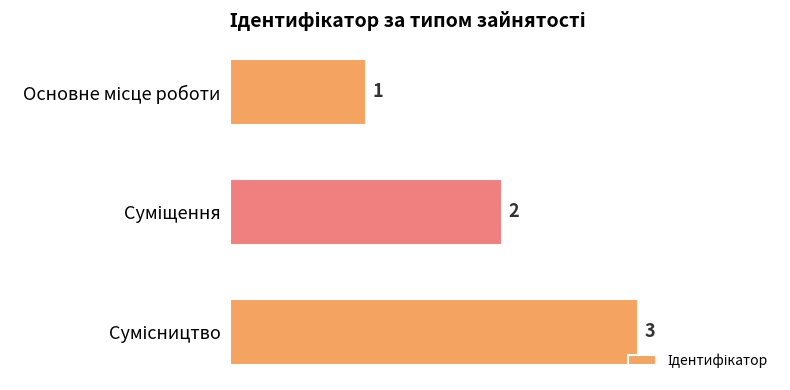

What is the greatest value displayed?

3